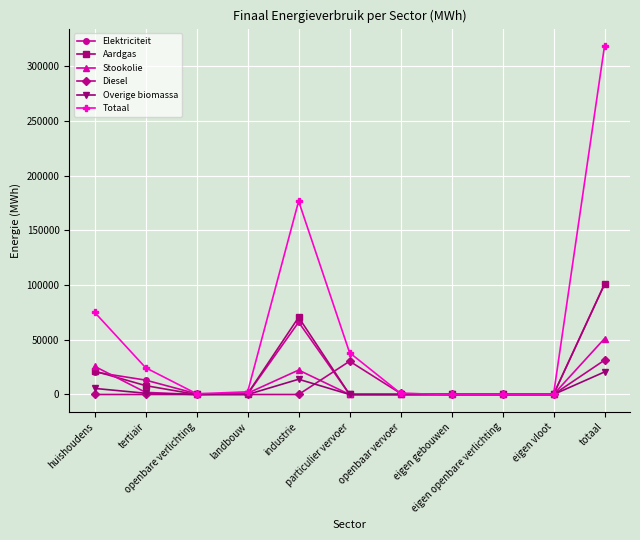

What are all the series names shown in the legend?

Elektriciteit, Aardgas, Stookolie, Diesel, Overige biomassa, Totaal